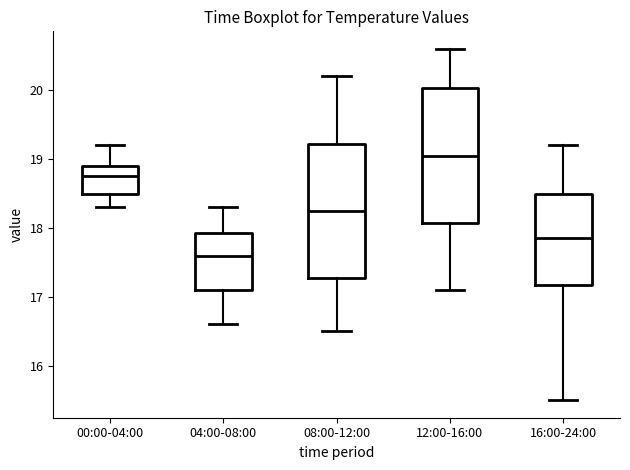

Reading left to right, transcribe this box plot: for each box, give where its median line is, the range the box spans, and where its two whiskers end, as read against the y-axis. The values are not printed on the chart, so give them approximately, as read against the axis.

00:00-04:00: median 18.8, box 18.5 to 18.9, whiskers 18.3 to 19.2
04:00-08:00: median 17.6, box 17.1 to 17.9, whiskers 16.6 to 18.3
08:00-12:00: median 18.3, box 17.3 to 19.2, whiskers 16.5 to 20.2
12:00-16:00: median 19.1, box 18.1 to 20.0, whiskers 17.1 to 20.6
16:00-24:00: median 17.9, box 17.2 to 18.5, whiskers 15.5 to 19.2